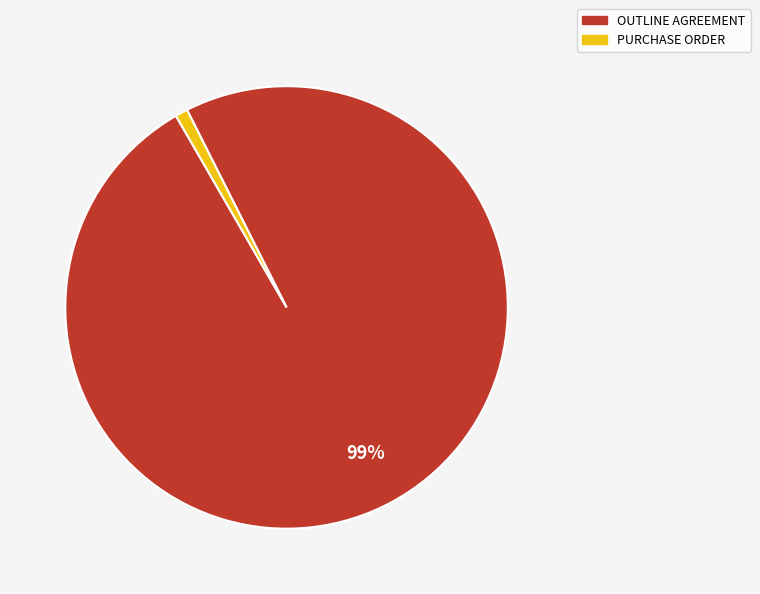

Count the number of slices in the pie.

2